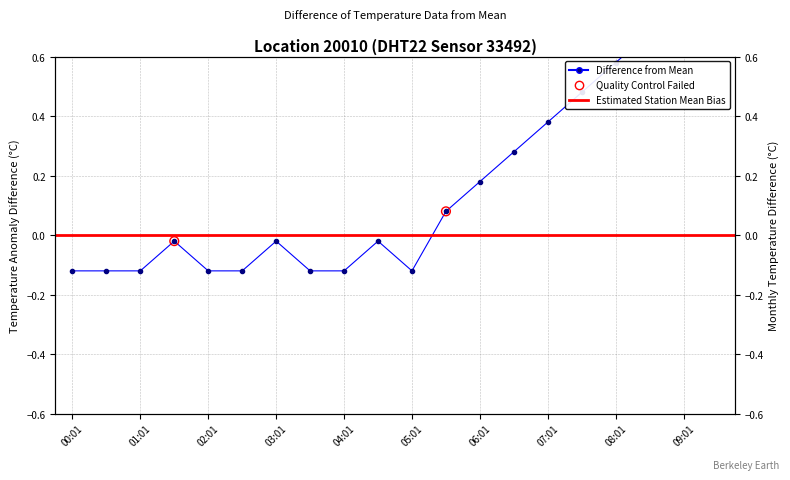

What is the change in value from 01:31 to 06:31?

+0.3